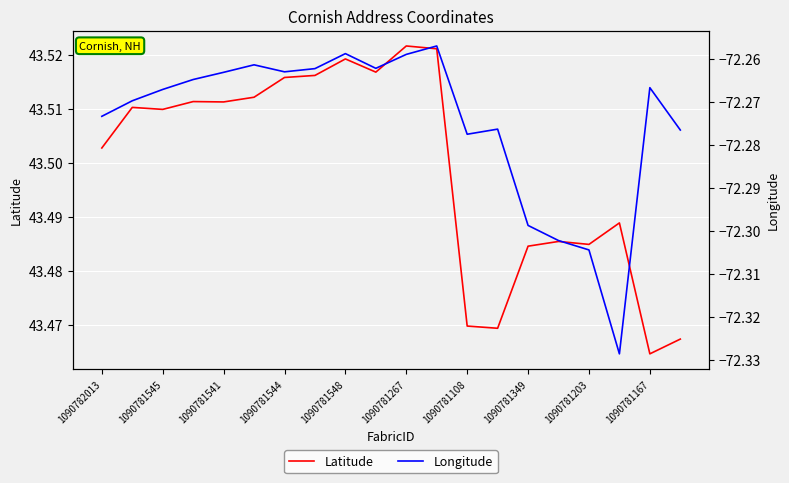

Where is Latitude nearest to the value 43?

1090781167